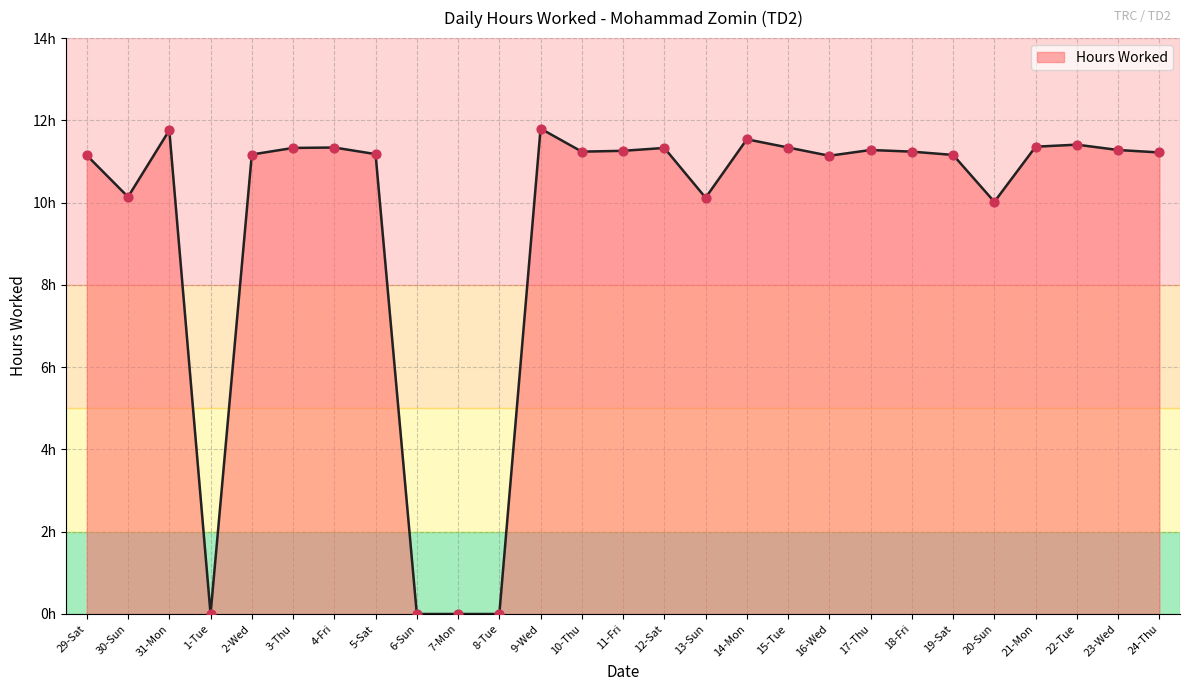

Is this an area chart (filled region under the line)?

Yes